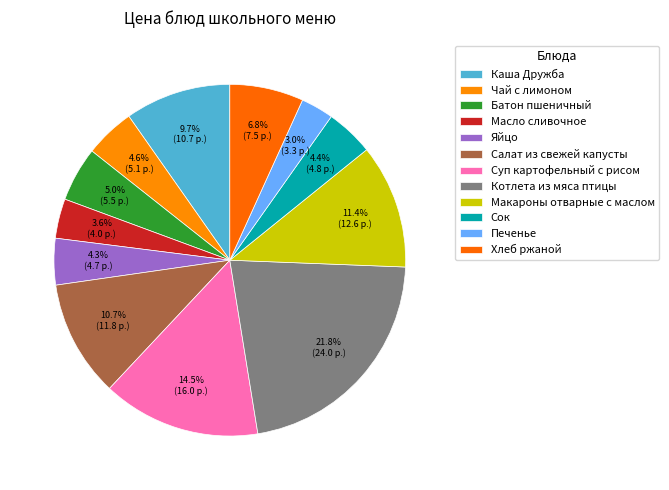

How many segments does this pie chart have?

12